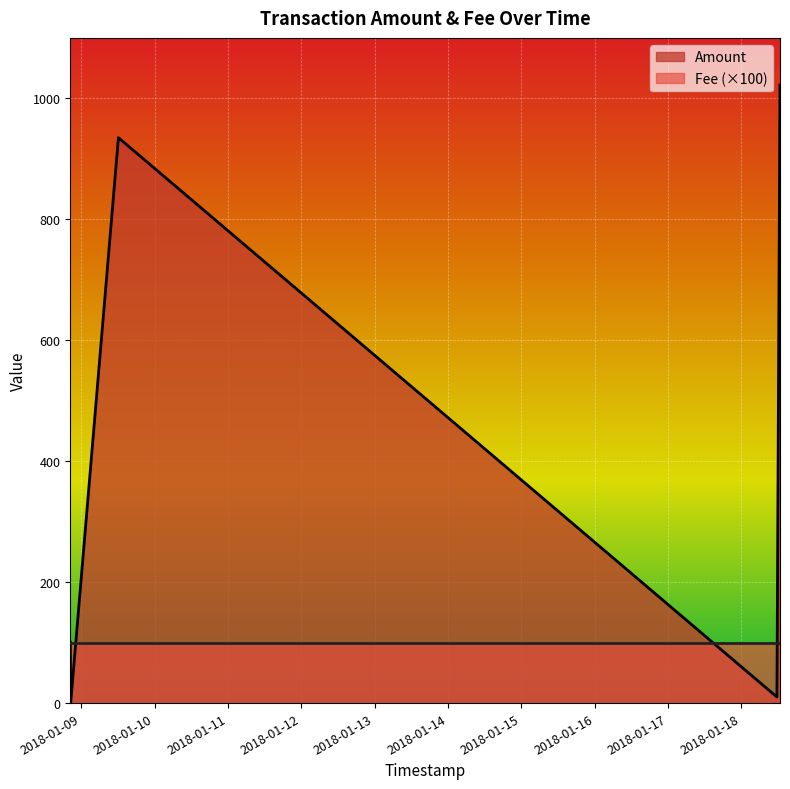

Reading right to left, transcribe all the data shown in this chart.

Amount: 101	0	935	10	1022
Fee: 1	1	1	1	1